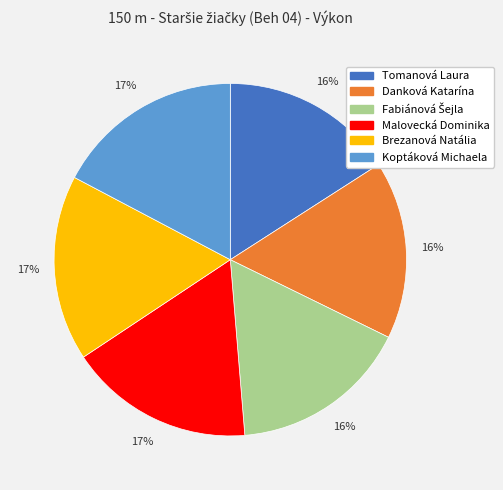

To the nearest percent, what is the difference between the largest and smallest slice percentages?

1%